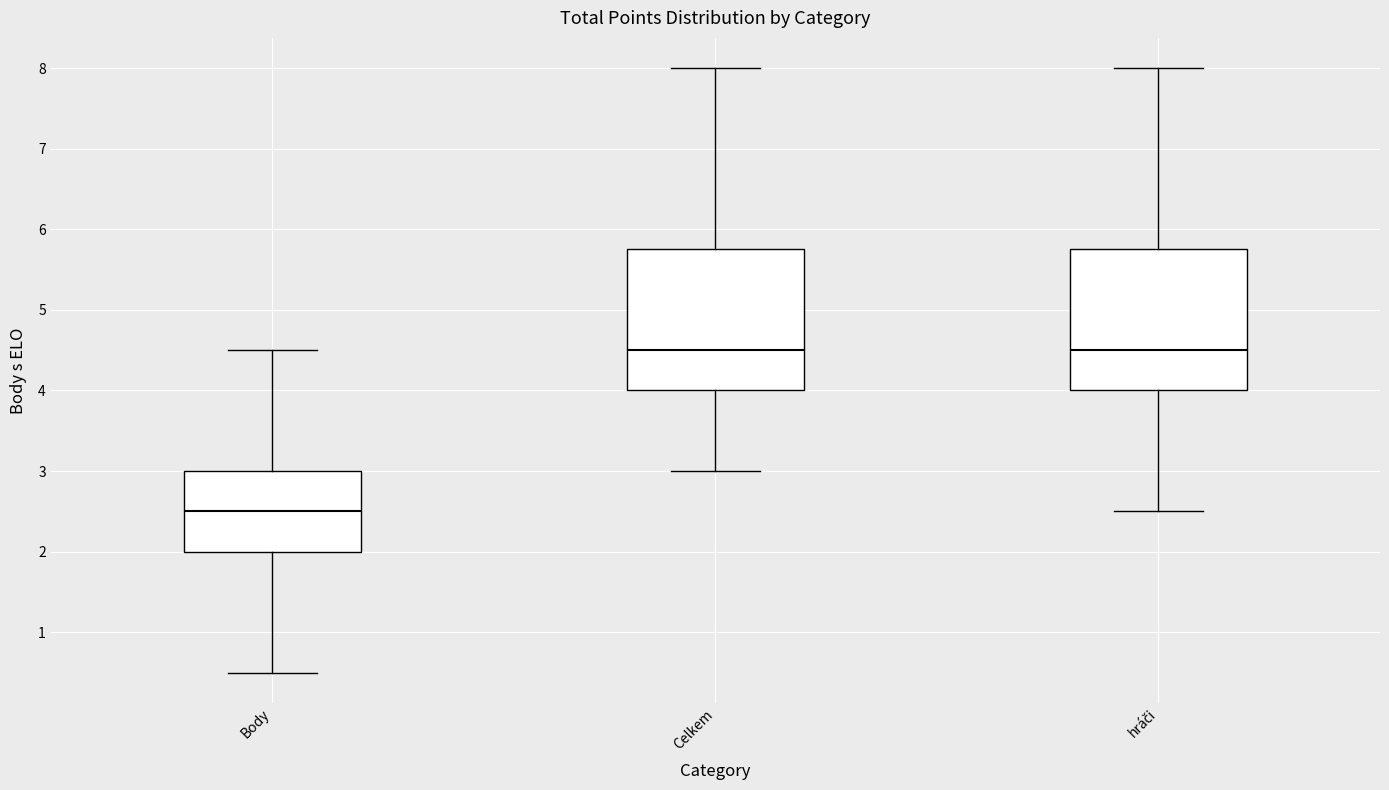

Reading left to right, read every box against the y-axis: the position of its median line, the range the box covers, and the ends of its whiskers. The values are not printed on the chart, so give them approximately, as read against the axis.

Body: median 2.5, box 2.0 to 3.0, whiskers 0.5 to 4.5
Celkem: median 4.5, box 4.0 to 5.8, whiskers 3.0 to 8.0
hráči: median 4.5, box 4.0 to 5.8, whiskers 2.5 to 8.0